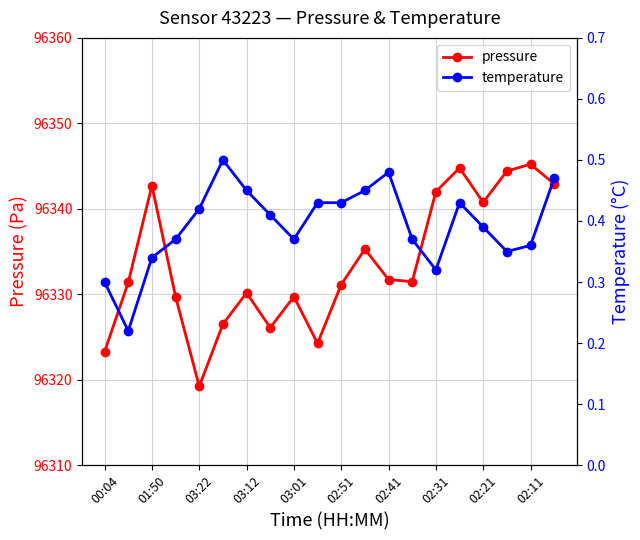

How many lines are shown in the chart?

2